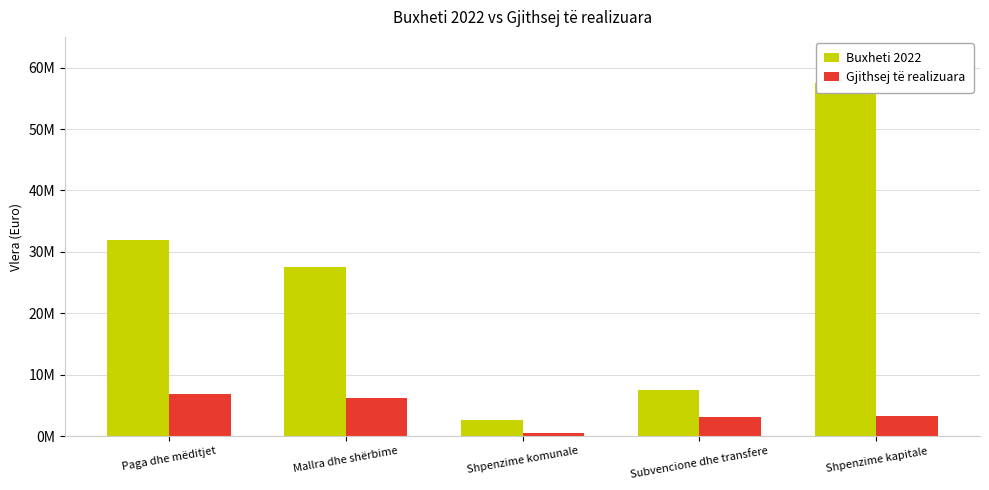

Where is Gjithsej të realizuara nearest to the value 3725372?

Shpenzime kapitale